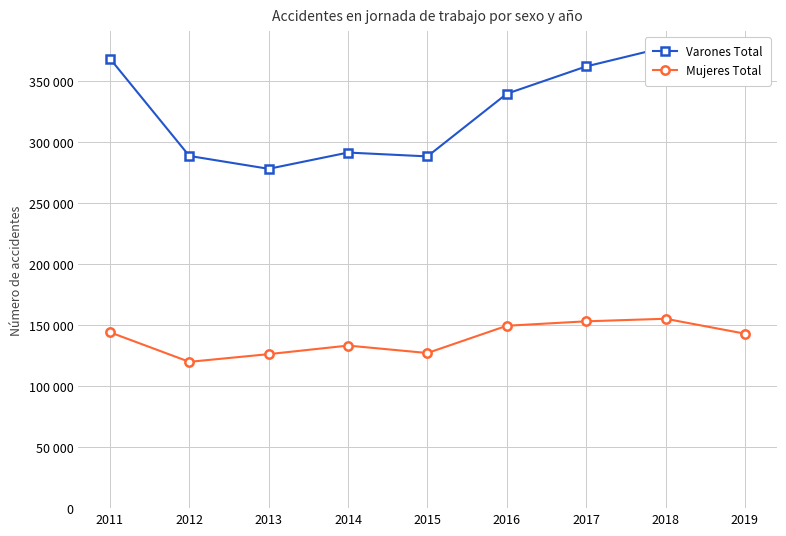

True or false: Mujeres Total and Varones Total intersect in this chart.

False